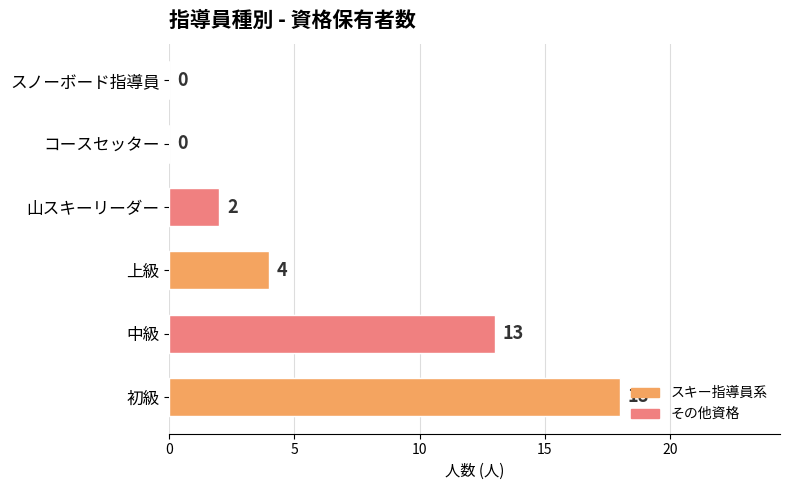

The chart shows a value of 2 at 山スキーリーダー. True or false?

True